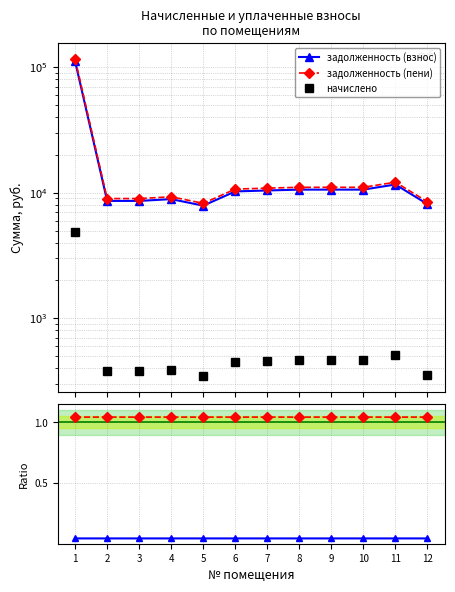

Where is the first local maximum for задолженность (пени)?

4